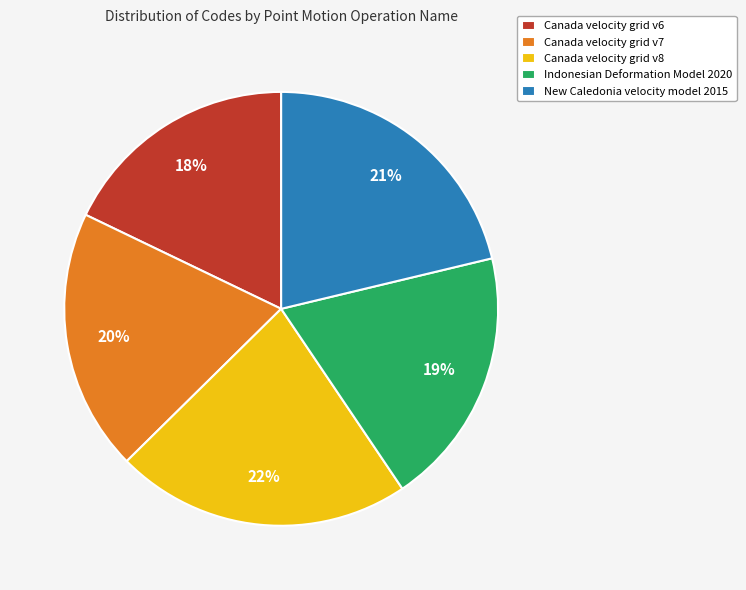

What percentage is the Indonesian Deformation Model 2020 slice, to the nearest percent?

19%